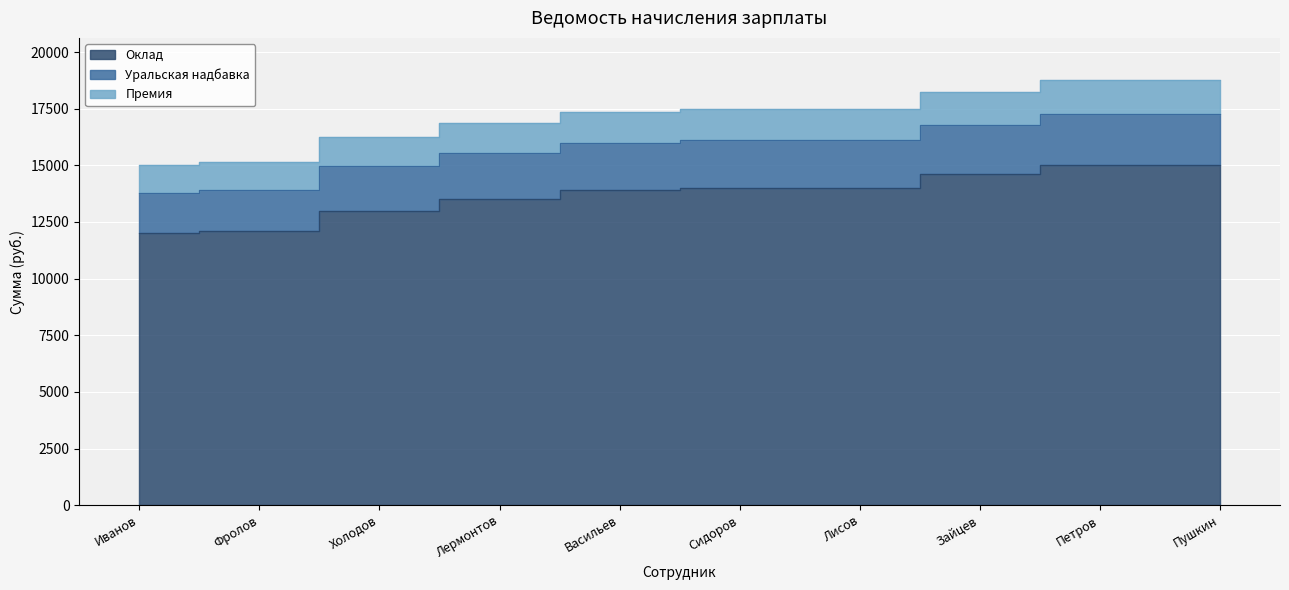

At which label does Премия first exceed 17500?

Зайцев